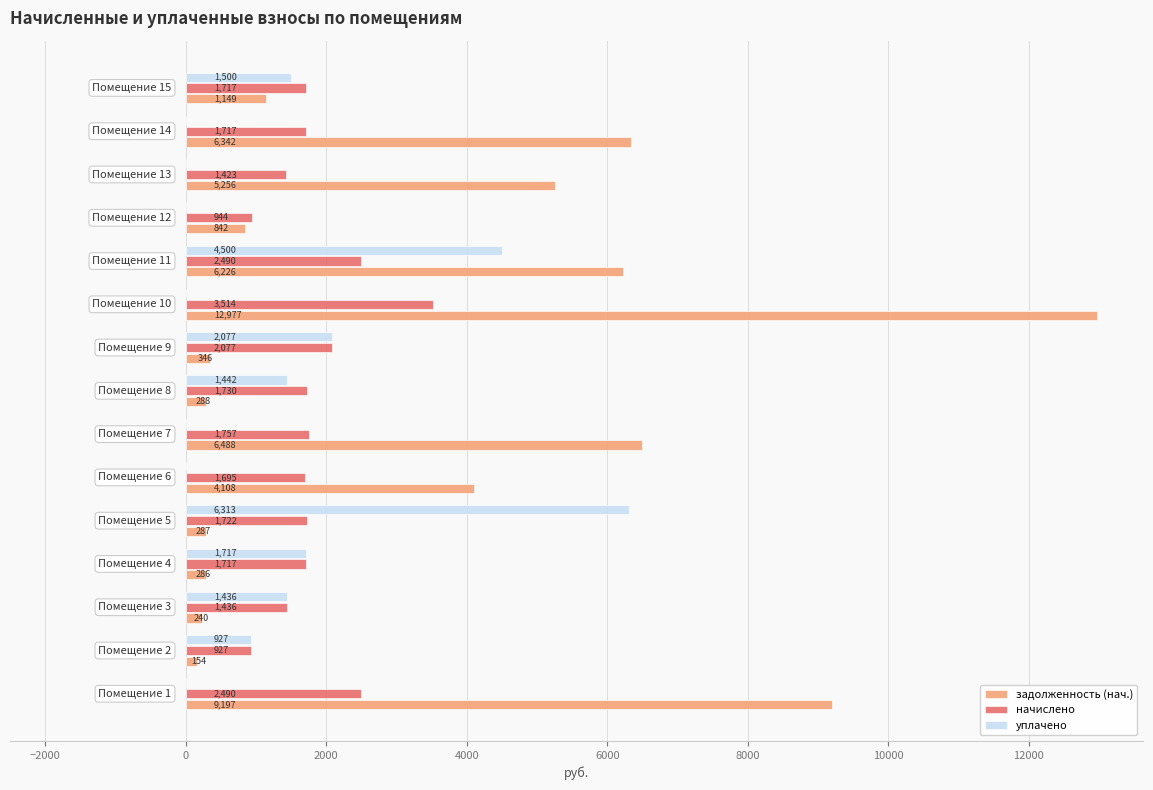

Which series has the largest total across all categories?

задолженность (нач.)